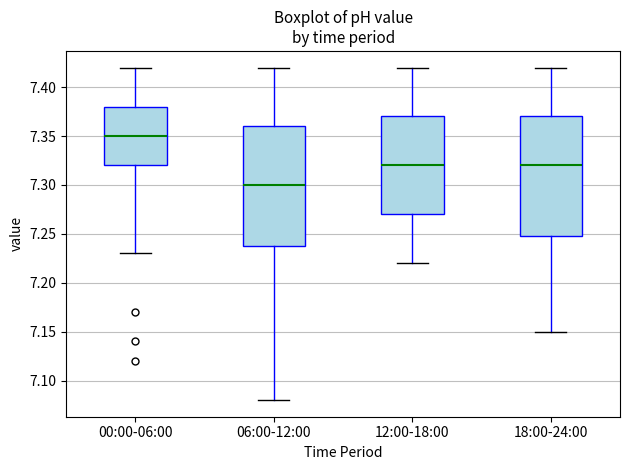

Which box's median line is the highest?

00:00-06:00